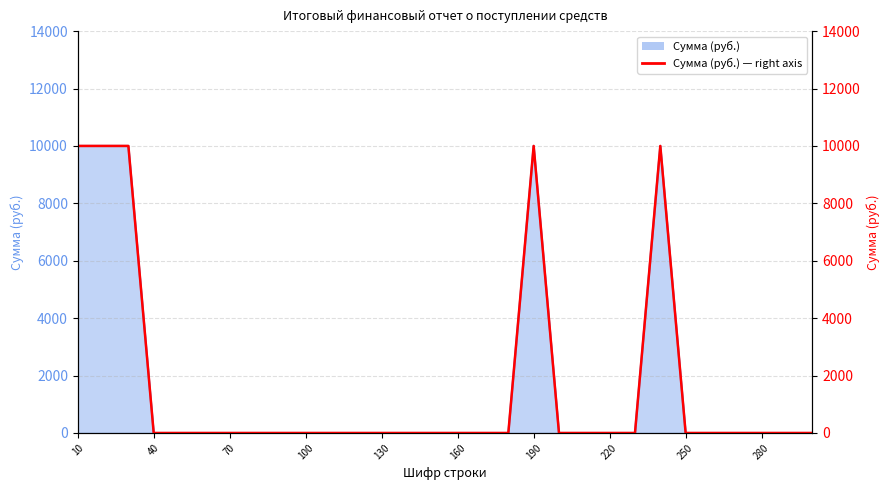

Count the number of categories in the chart.

30